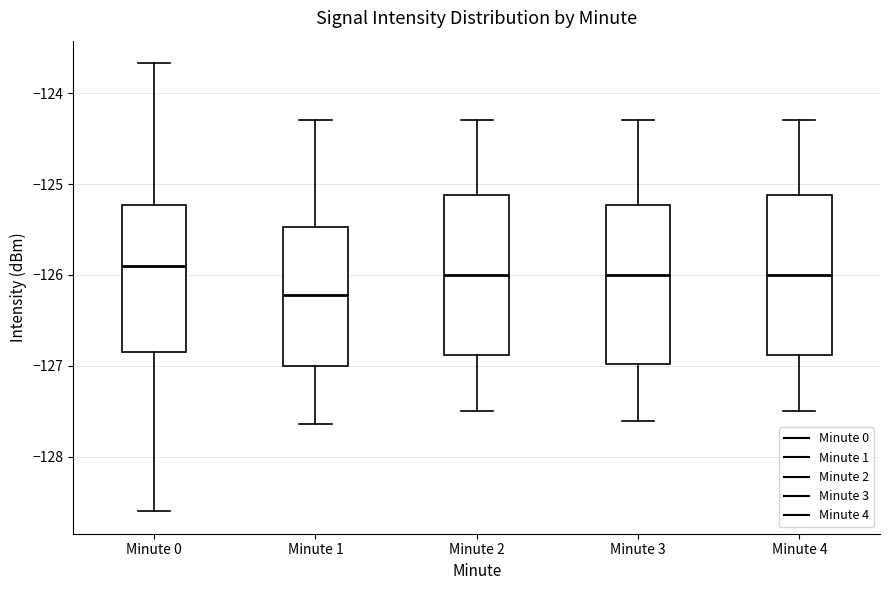

Reading left to right, transcribe this box plot: for each box, give where its median line is, the range the box spans, and where its two whiskers end, as read against the y-axis. The values are not printed on the chart, so give them approximately, as read against the axis.

Minute 0: median -125.9, box -126.9 to -125.2, whiskers -128.6 to -123.7
Minute 1: median -126.2, box -127.0 to -125.5, whiskers -127.6 to -124.3
Minute 2: median -126.0, box -126.9 to -125.1, whiskers -127.5 to -124.3
Minute 3: median -126.0, box -127.0 to -125.2, whiskers -127.6 to -124.3
Minute 4: median -126.0, box -126.9 to -125.1, whiskers -127.5 to -124.3